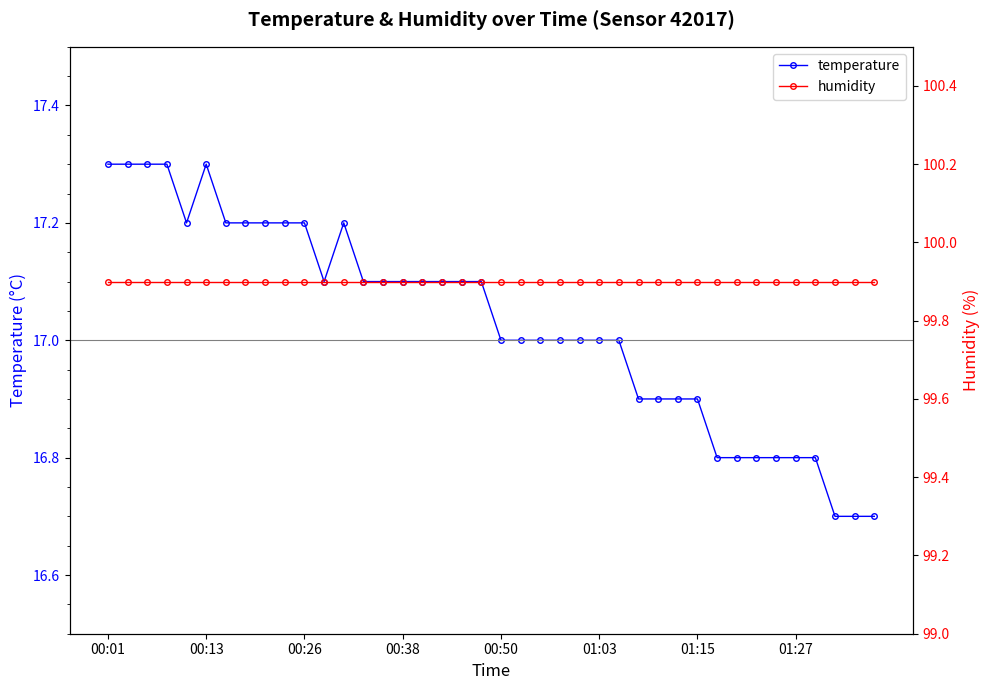

Which series has the largest range (max minus min)?

temperature